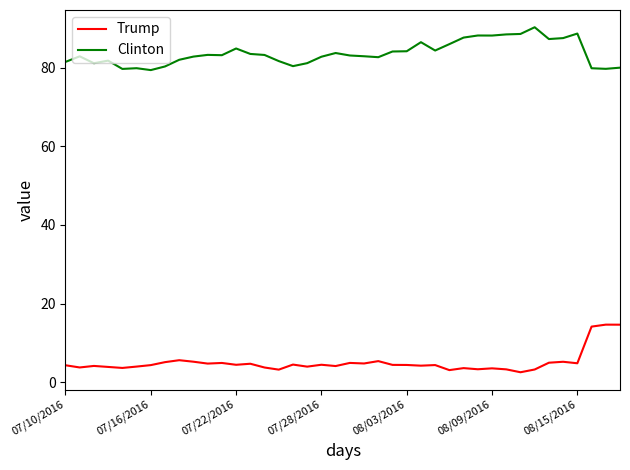

In Trump, how many points are lower than both neighbors (excluding endpoints)?

13